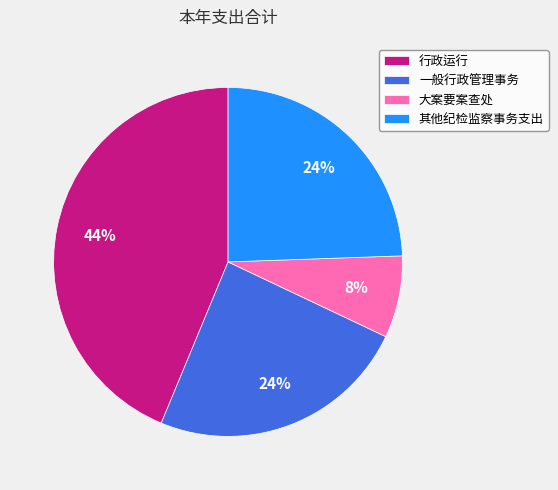

True or false: 行政运行 accounts for 33% of the total.

False